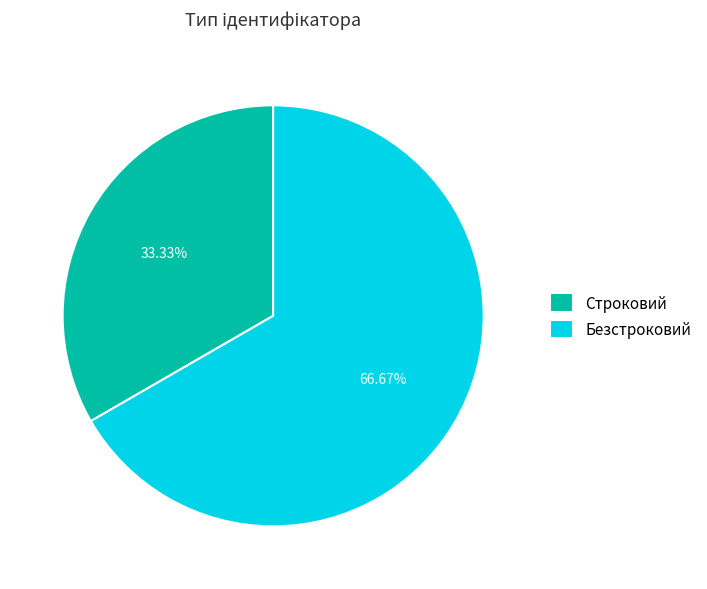

What percentage do Строковий and Безстроковий together represent?

100.0%